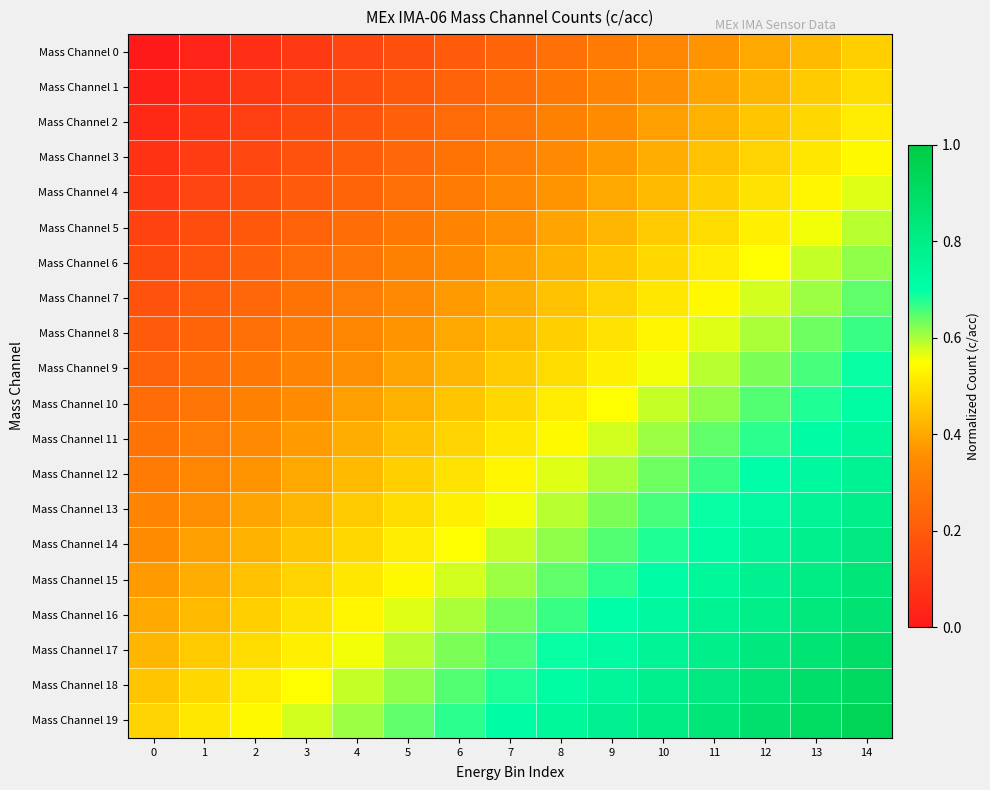

How many distinct data groups are displayed?

20